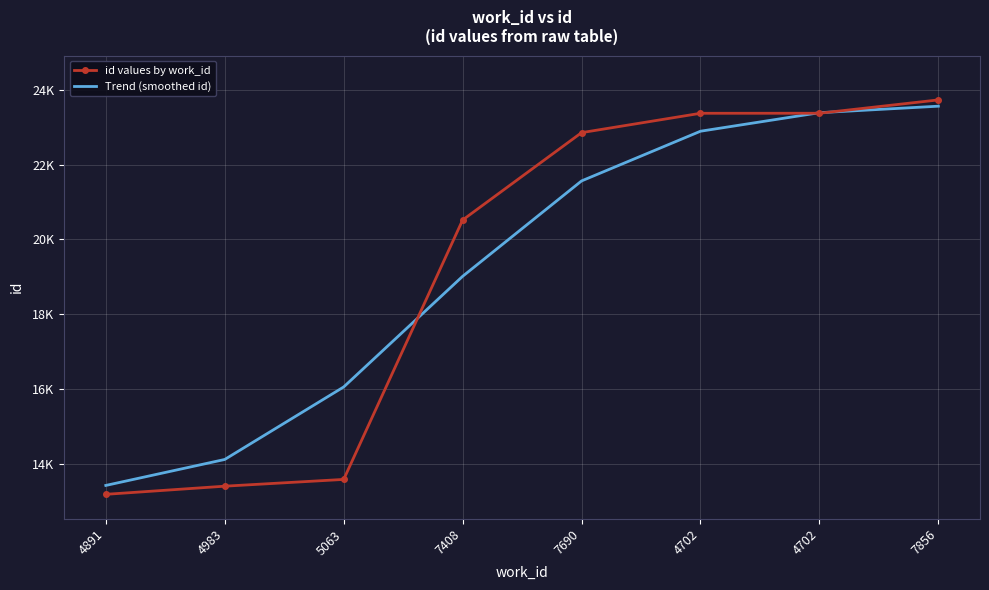

What are all the series names shown in the legend?

id values by work_id, Trend (smoothed id)